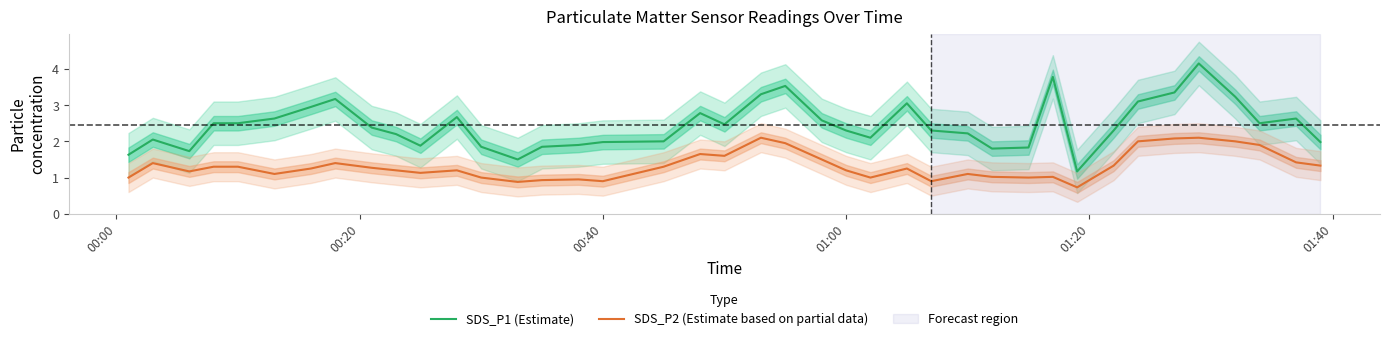

What is the highest value of the SDS_P1 (Estimate) series?

4.2